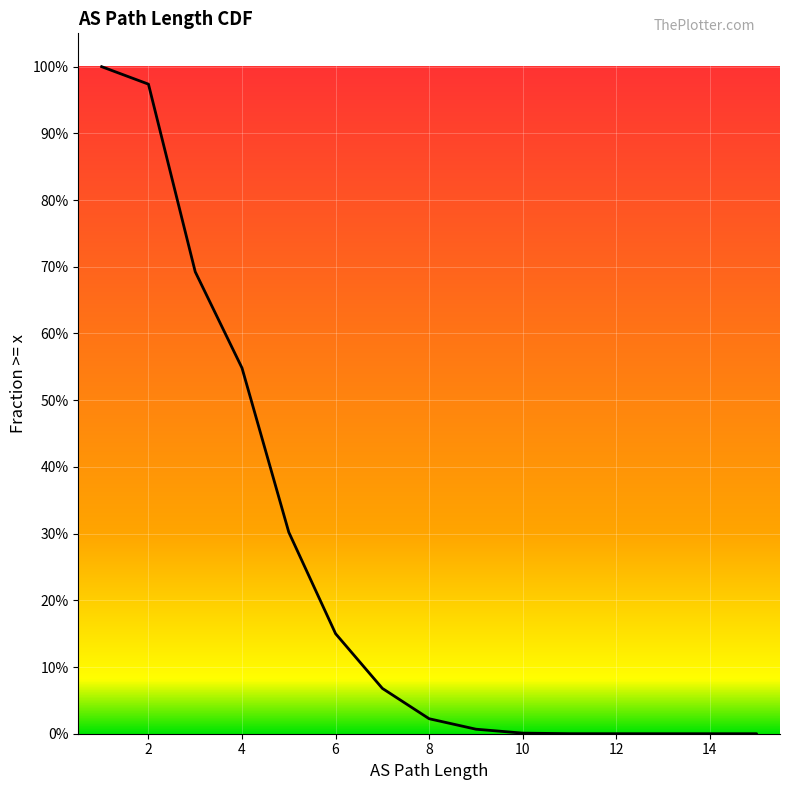

The value at 8 is 0.0. True or false?

True